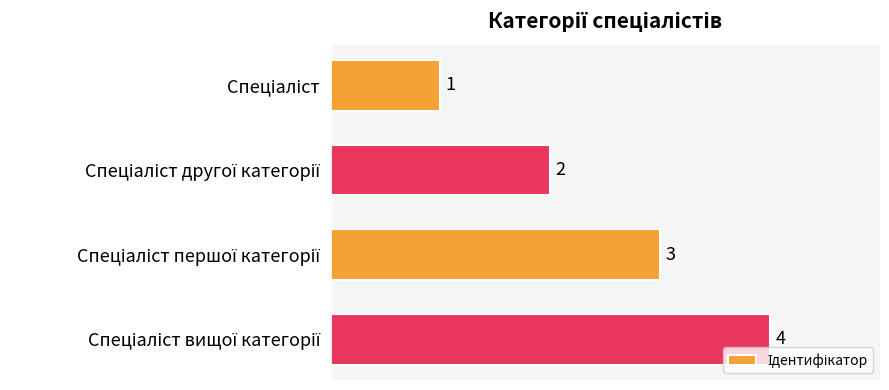

Count the values in the range 2 to 4.

3